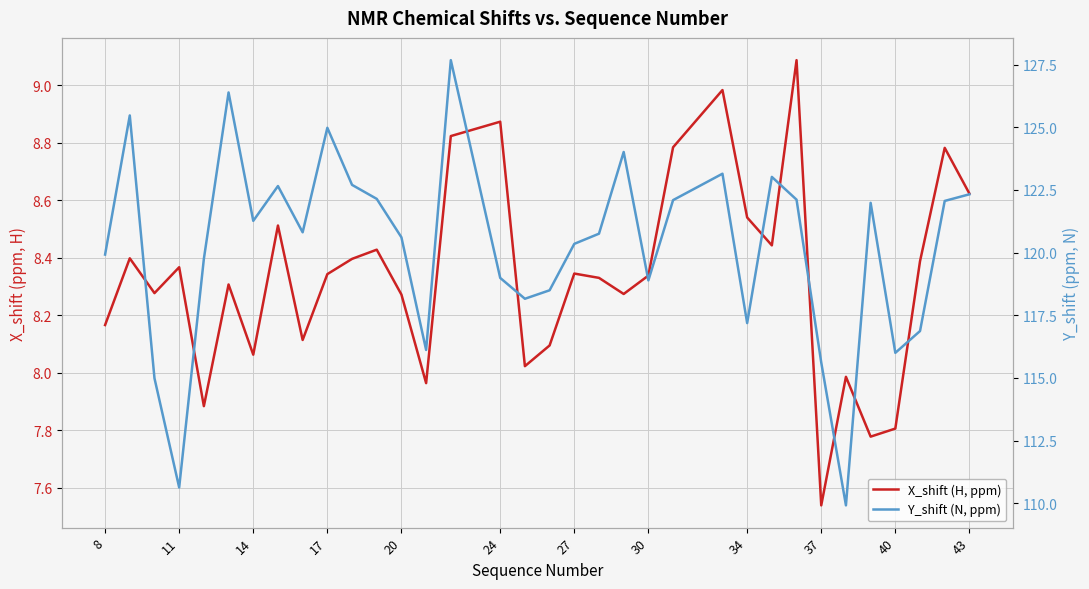

True or false: Y_shift (N, ppm) and X_shift (H, ppm) cross at least once.

False